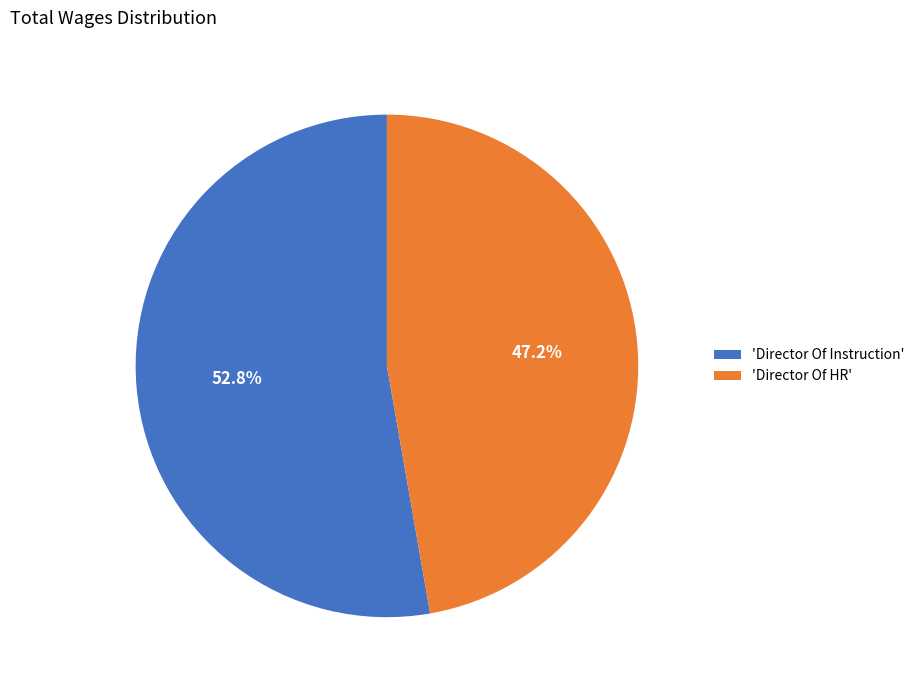

Combined, what portion of the pie is 'Director Of Instruction' and 'Director Of HR'?

100.0%